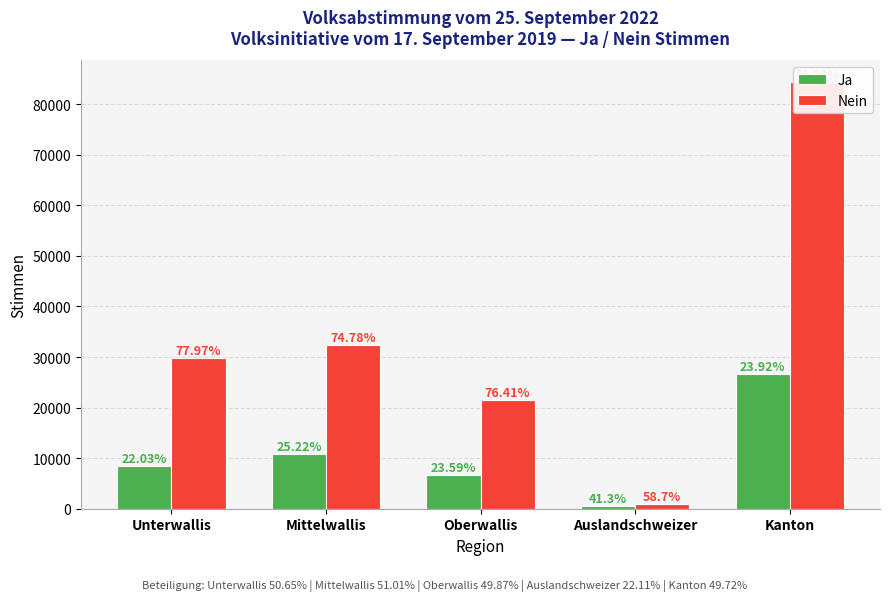

Rank the series by their maximum value, from lowest to highest.

Ja, Nein